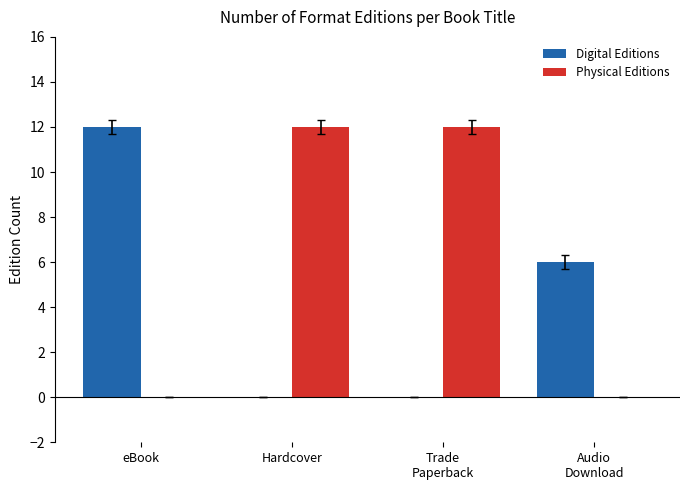

How many data points does each series have?

4